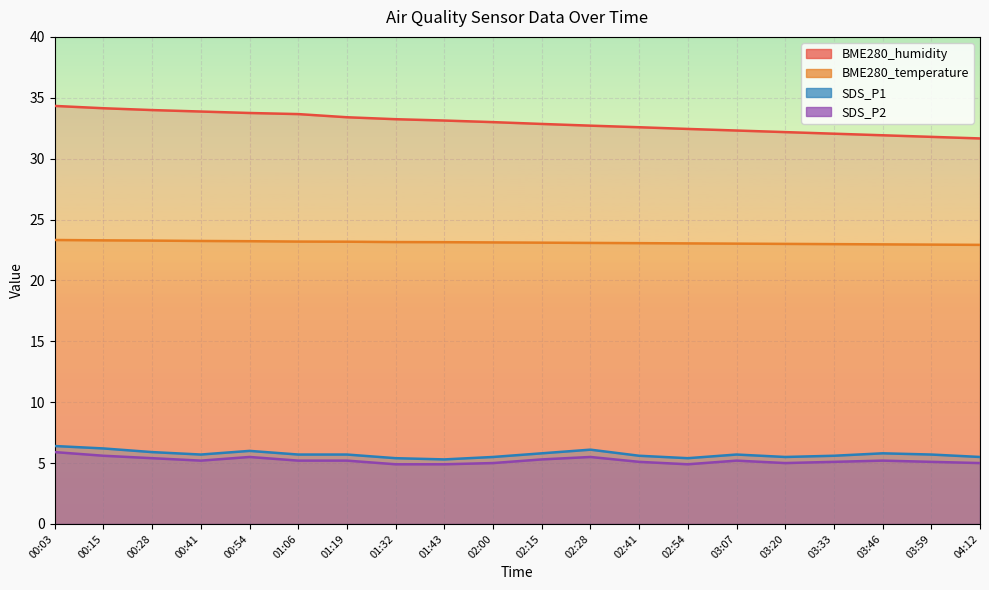

What is the sum of all BME280_humidity values?

659.0